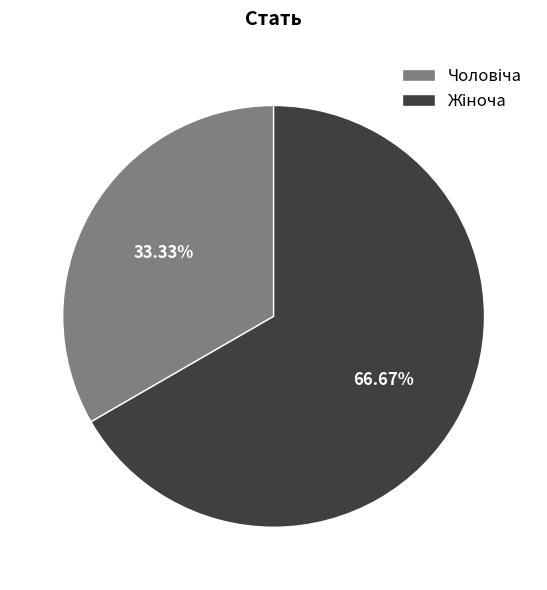

Is there any slice that represents more than half of the pie?

Yes